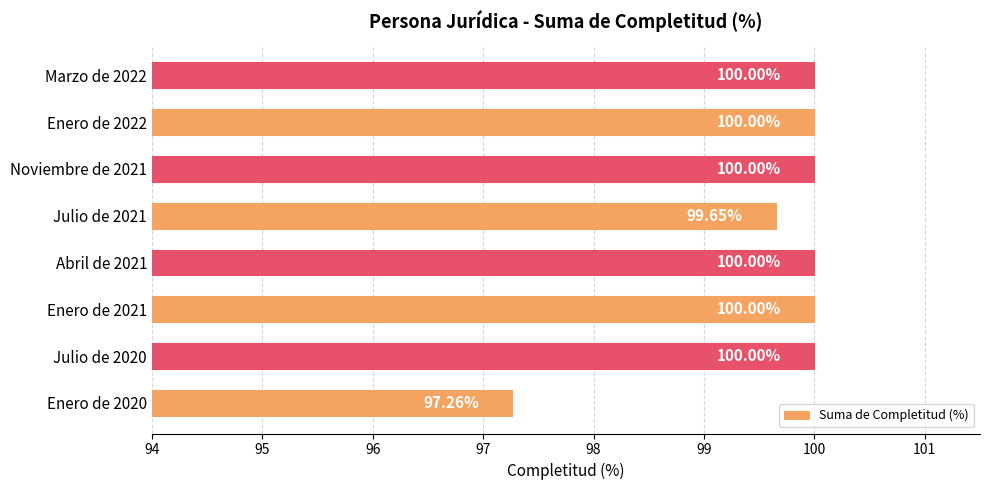

Approximately how many times larger is the value at Abril de 2021 compared to Enero de 2021?

1.0